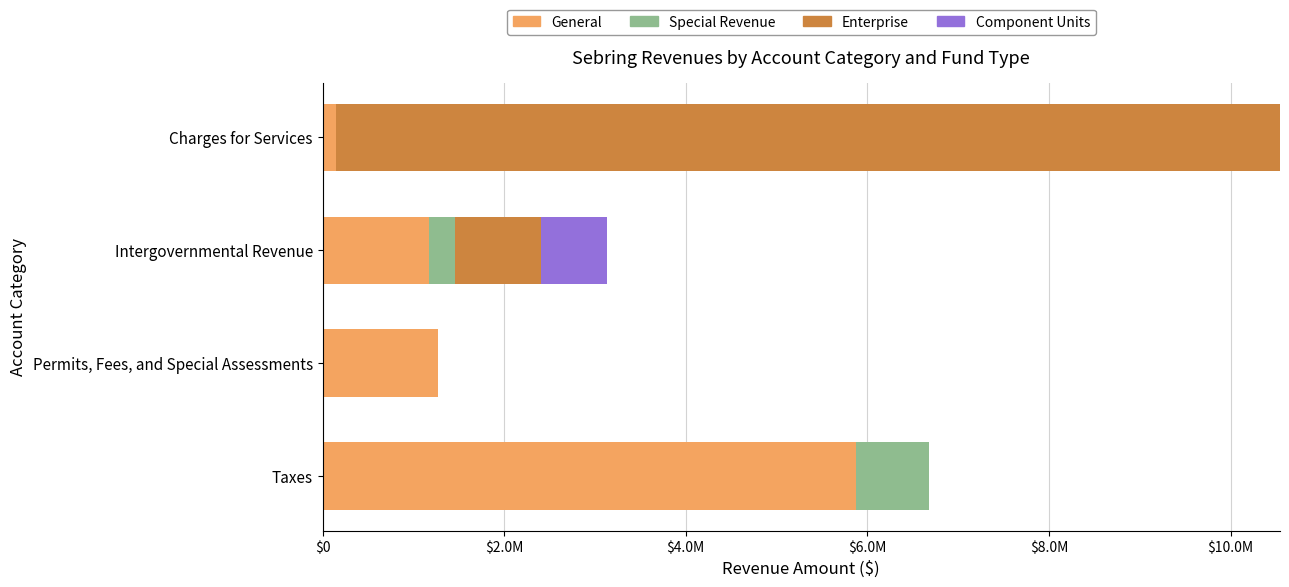

What are all the series names shown in the legend?

General, Special Revenue, Enterprise, Component Units